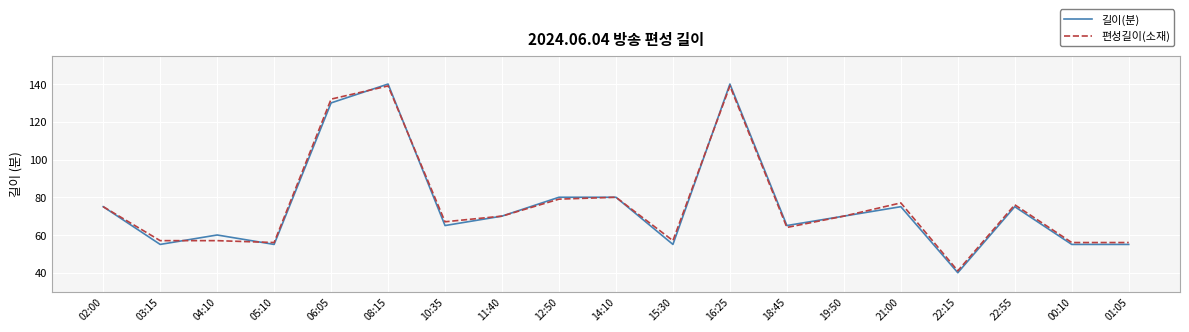

What is the difference between the 길이(분) values at 21:00 and 14:10?

5